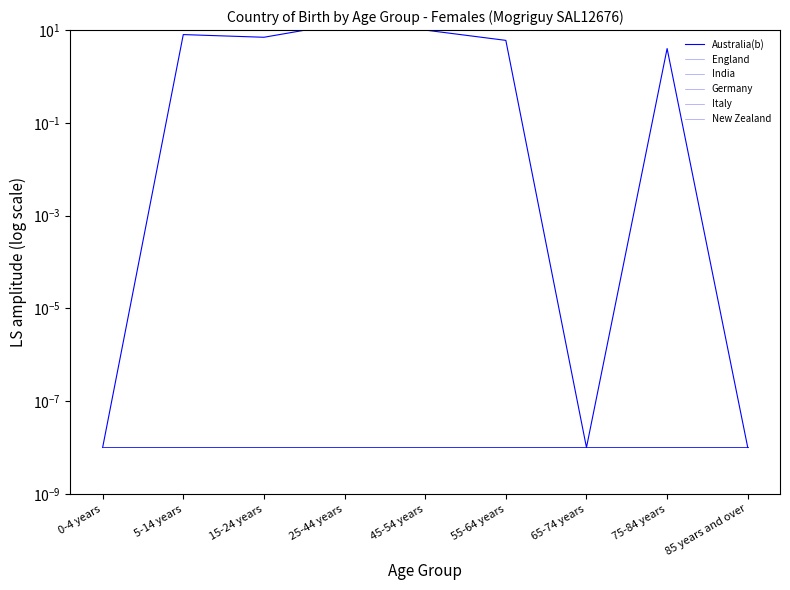

True or false: Australia(b) and England cross at least once.

False